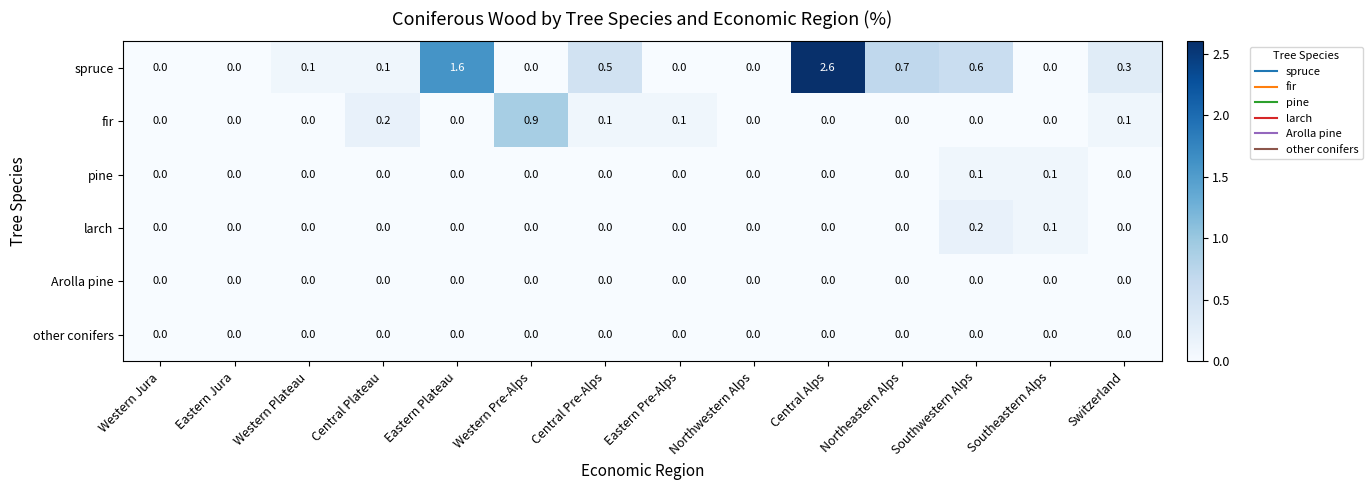

Count the number of categories in the chart.

14